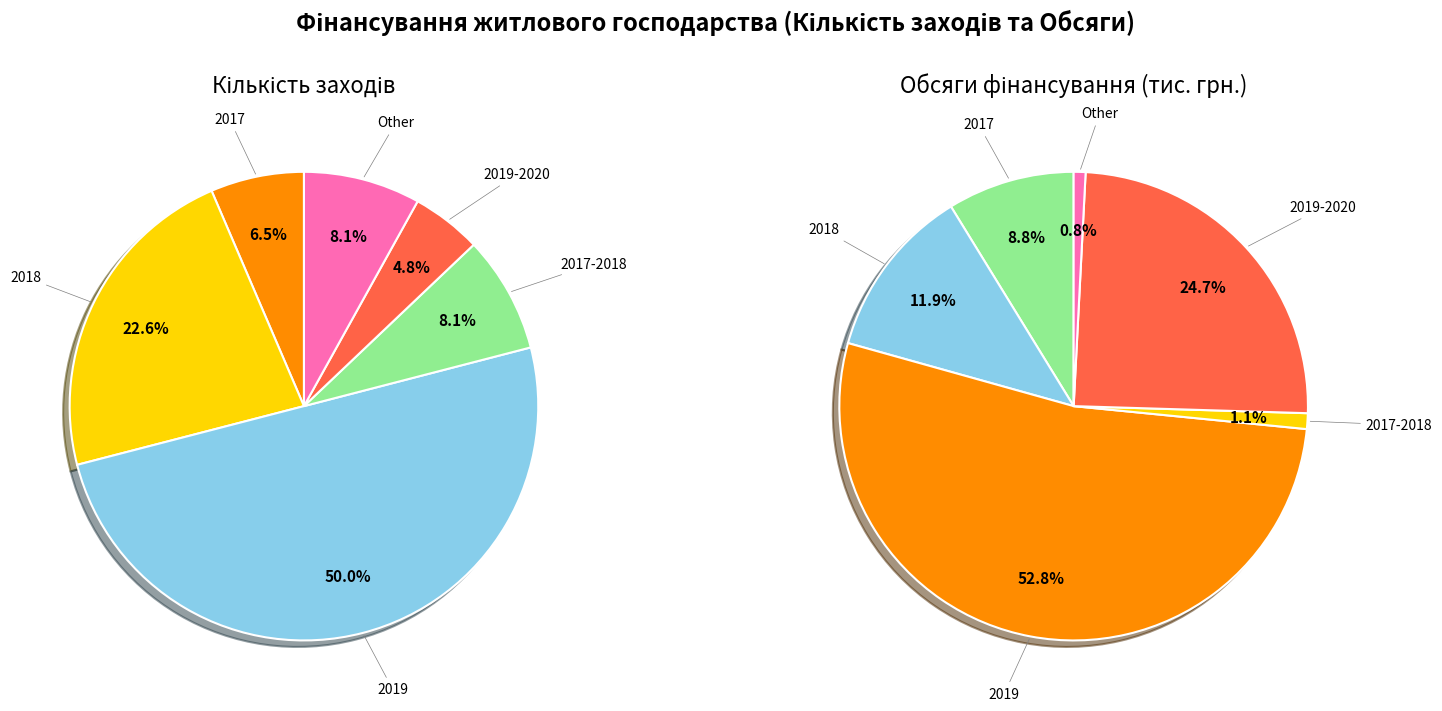

Does 2018 represent more than half of the total?

No